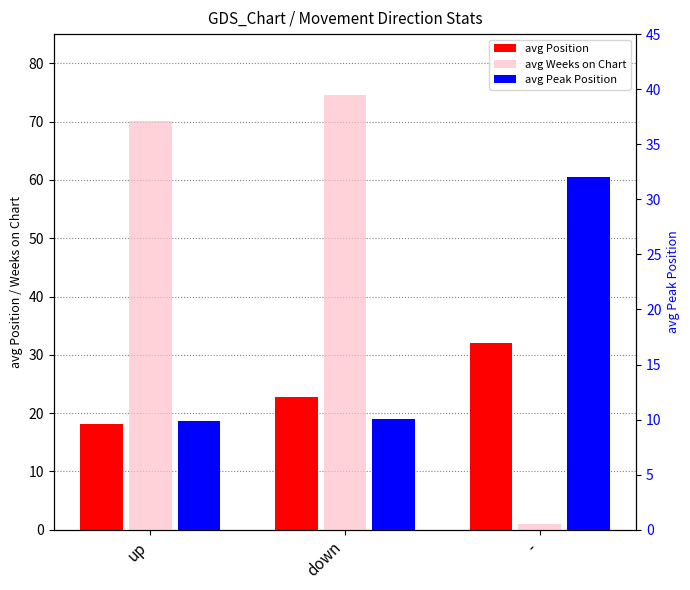

What is the difference between the highest and lowest values at -?

31.0